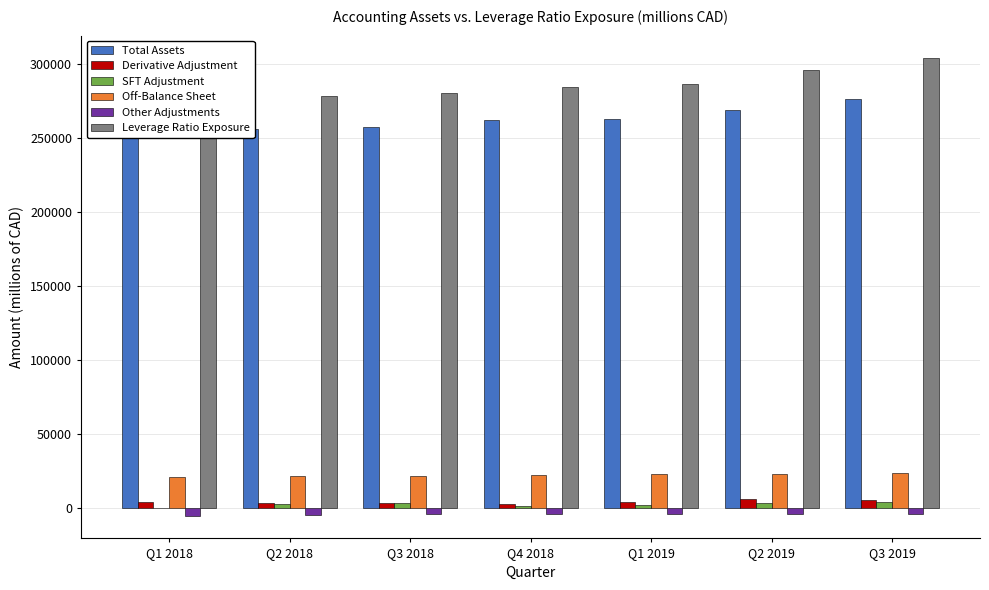

Count the number of data series in this chart.

6